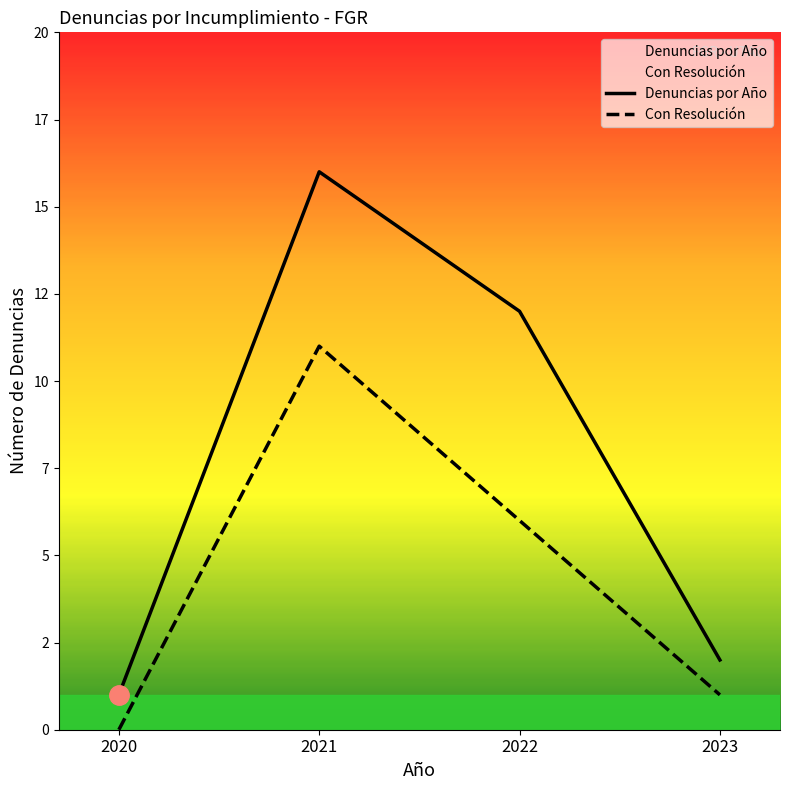

At how many categories does at least one series exceed 8?

2